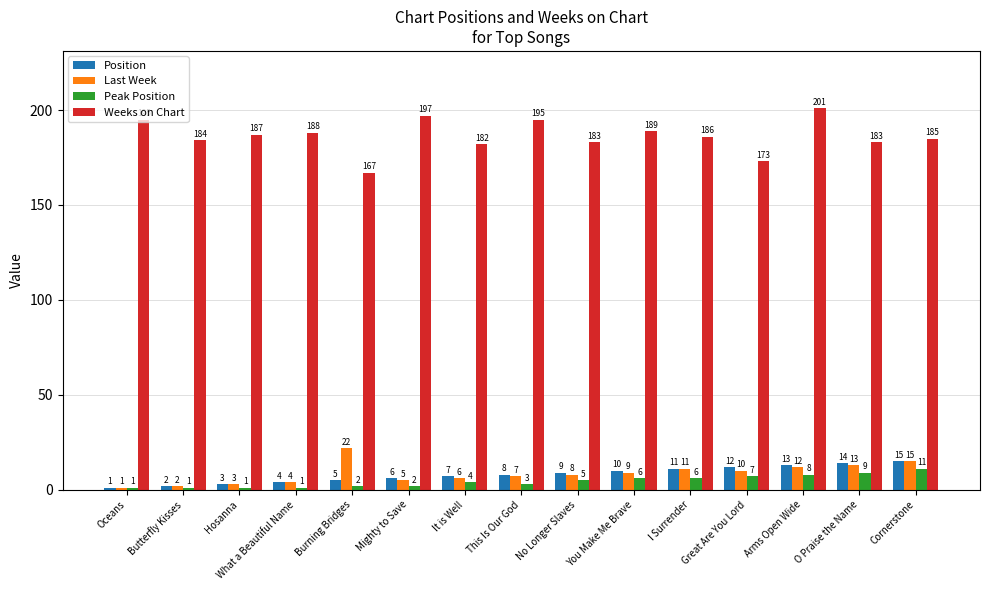

Which series has the largest total across all categories?

Weeks on Chart